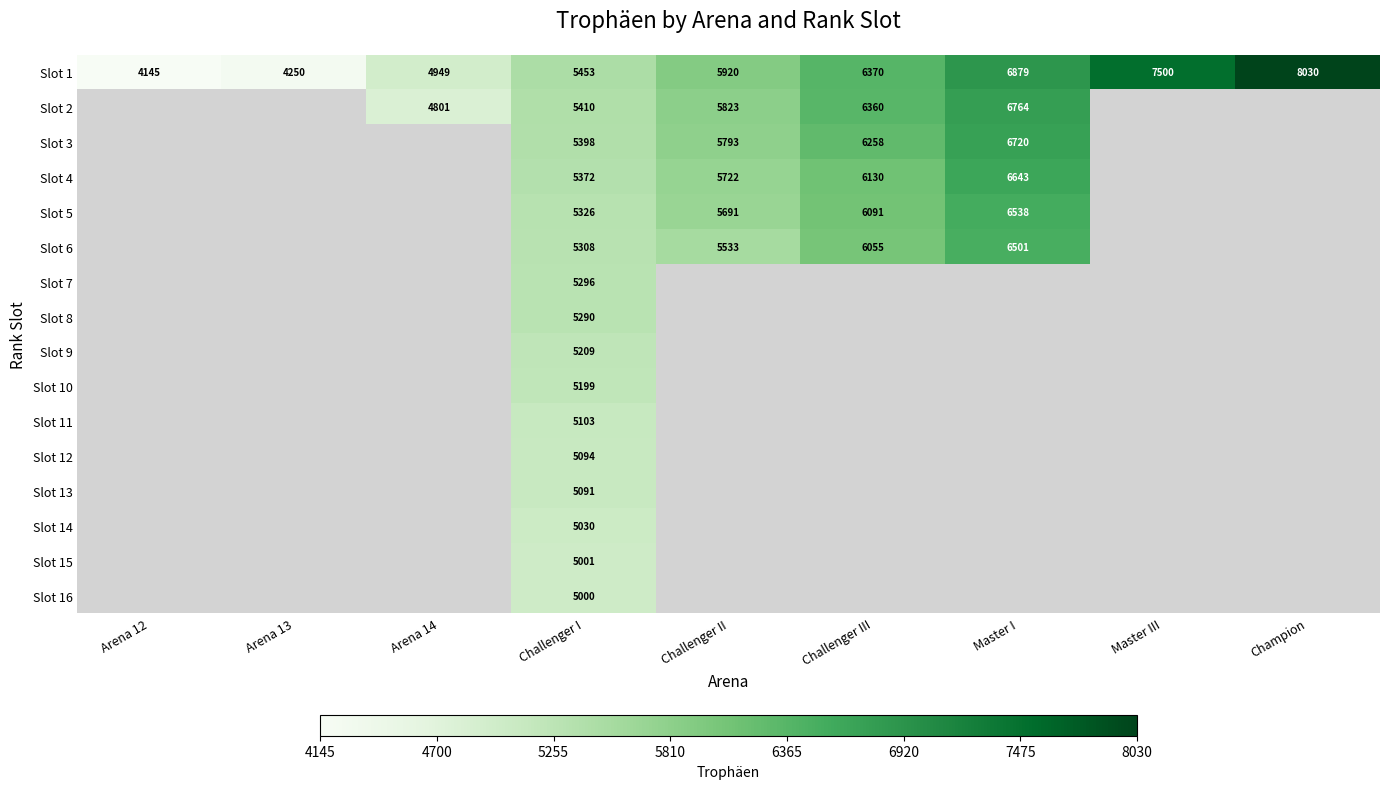

Which label corresponds to the largest value in the chart?

Champion